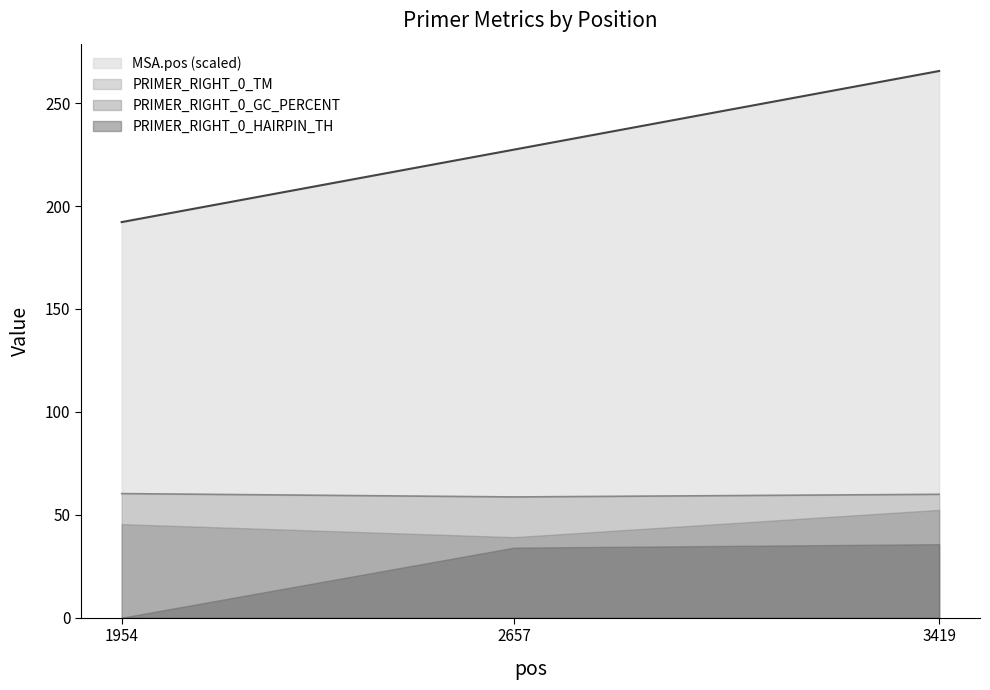

Between 1954 and 3419, which series saw the biggest shift?

MSA.pos (scaled)